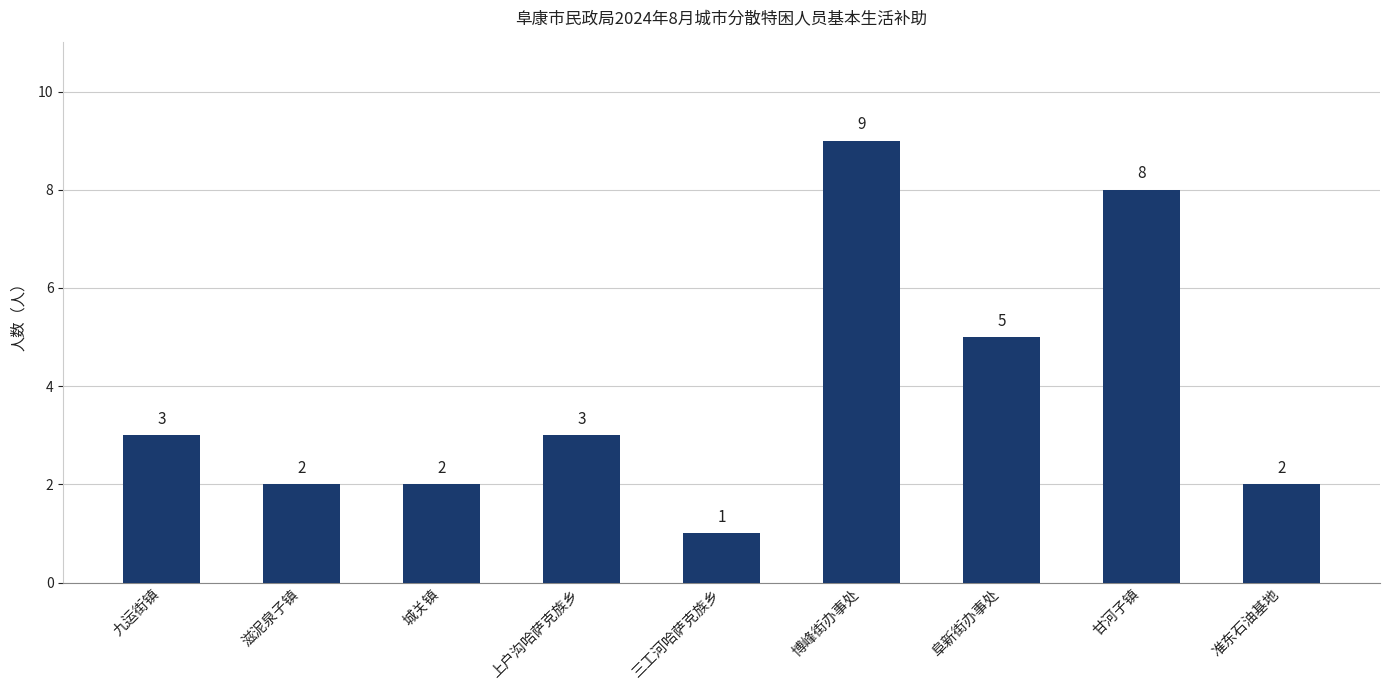

How many series are shown in this chart?

1